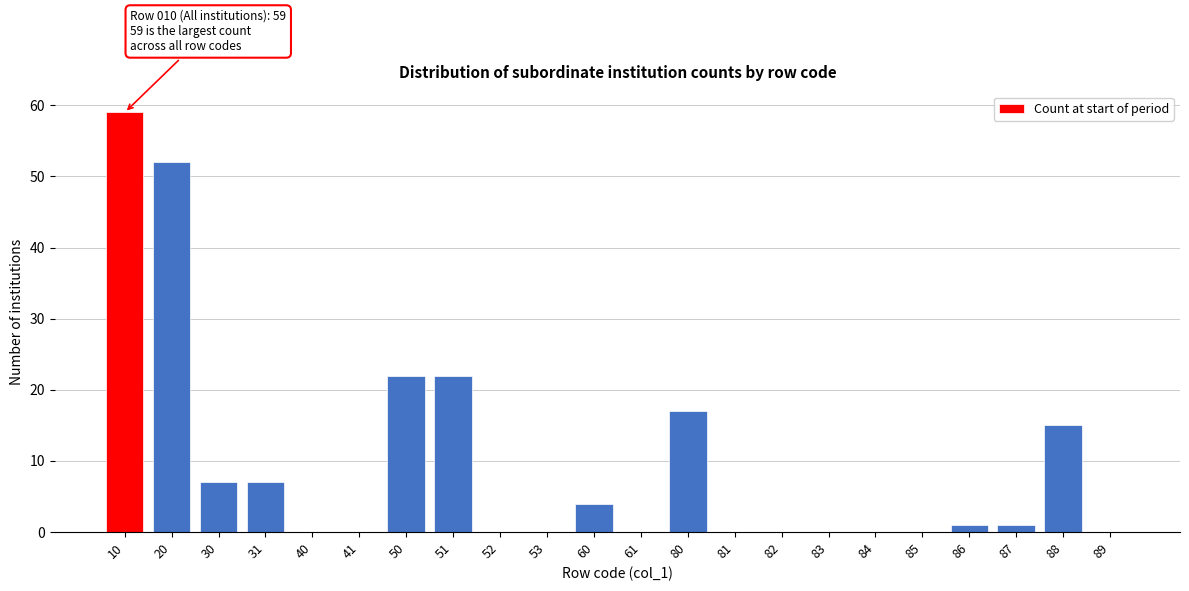

Reading left to right, extract all data points from this chart.

10=59	20=52	30=7	31=7	40=0	41=0	50=22	51=22	52=0	53=0	60=4	61=0	80=17	81=0	82=0	83=0	84=0	85=0	86=1	87=1	88=15	89=0